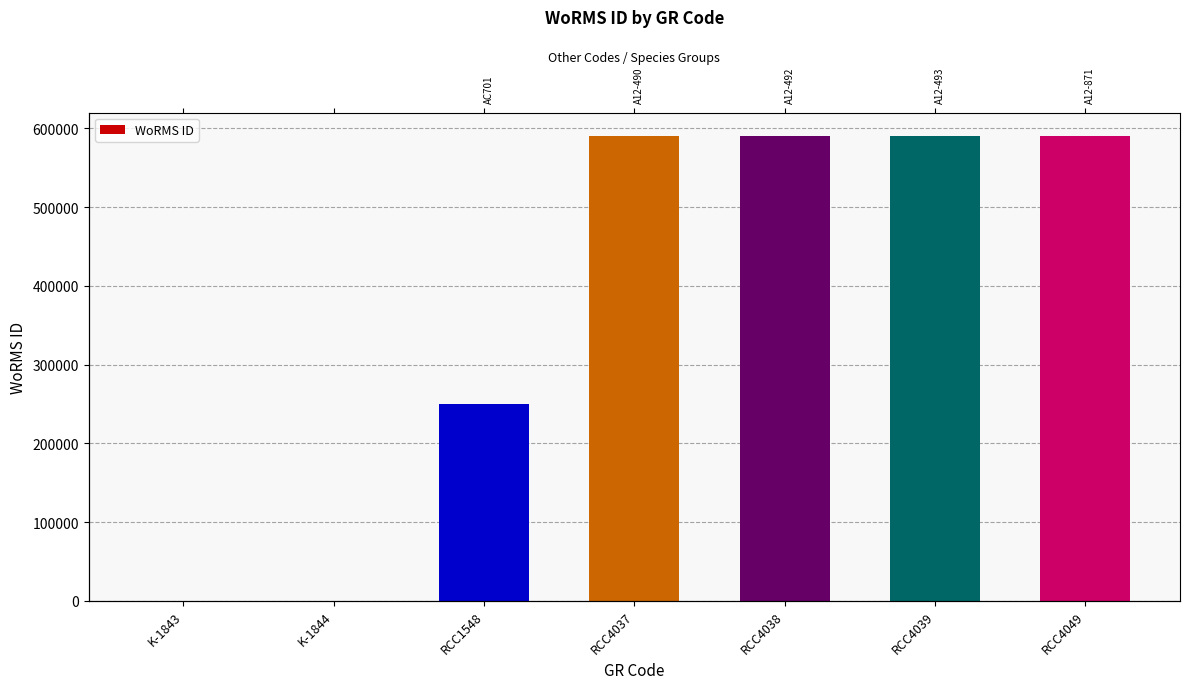

Reading left to right, list all the values displayed in this chart.

K-1843=0	K-1844=0	RCC1548=249731	RCC4037=590559	RCC4038=590559	RCC4039=590559	RCC4049=590559